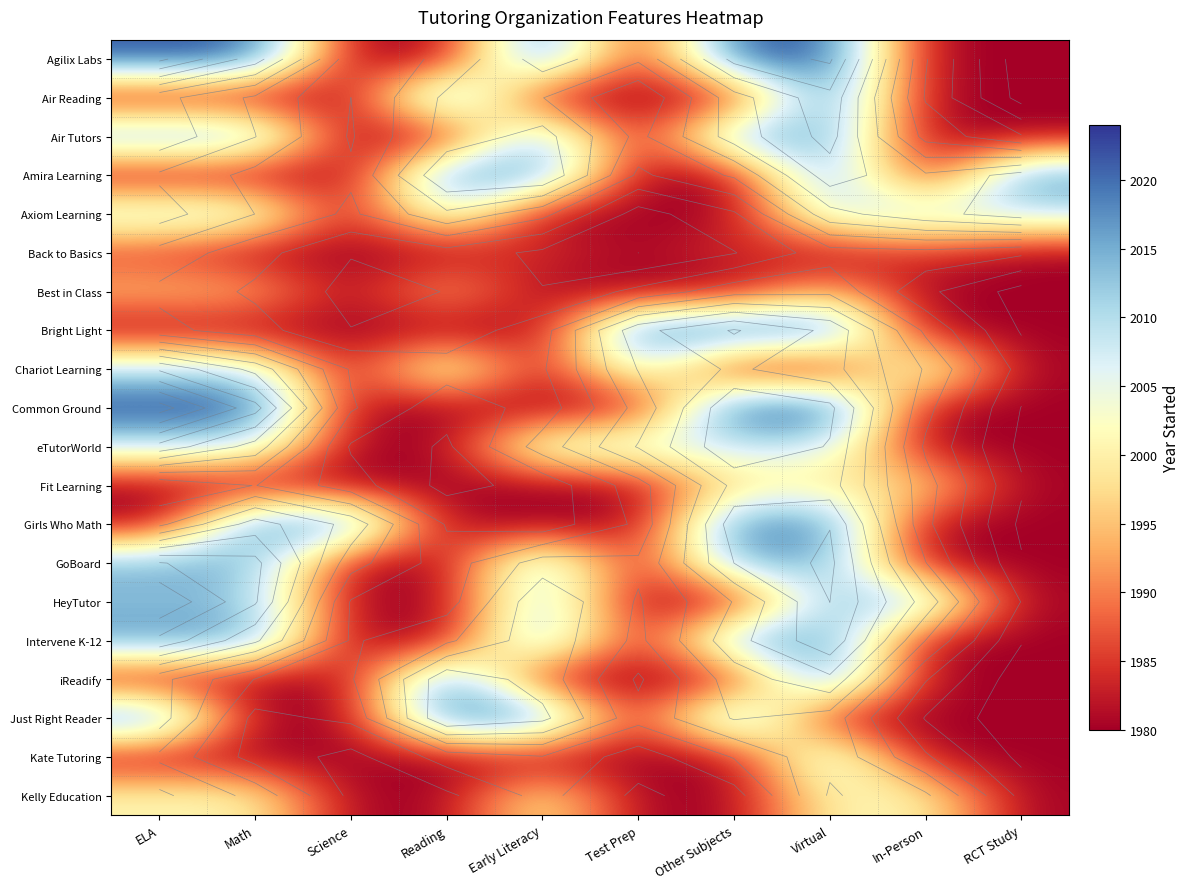

What is the sum of the Chariot Learning values at Reading and Test Prep?

4018